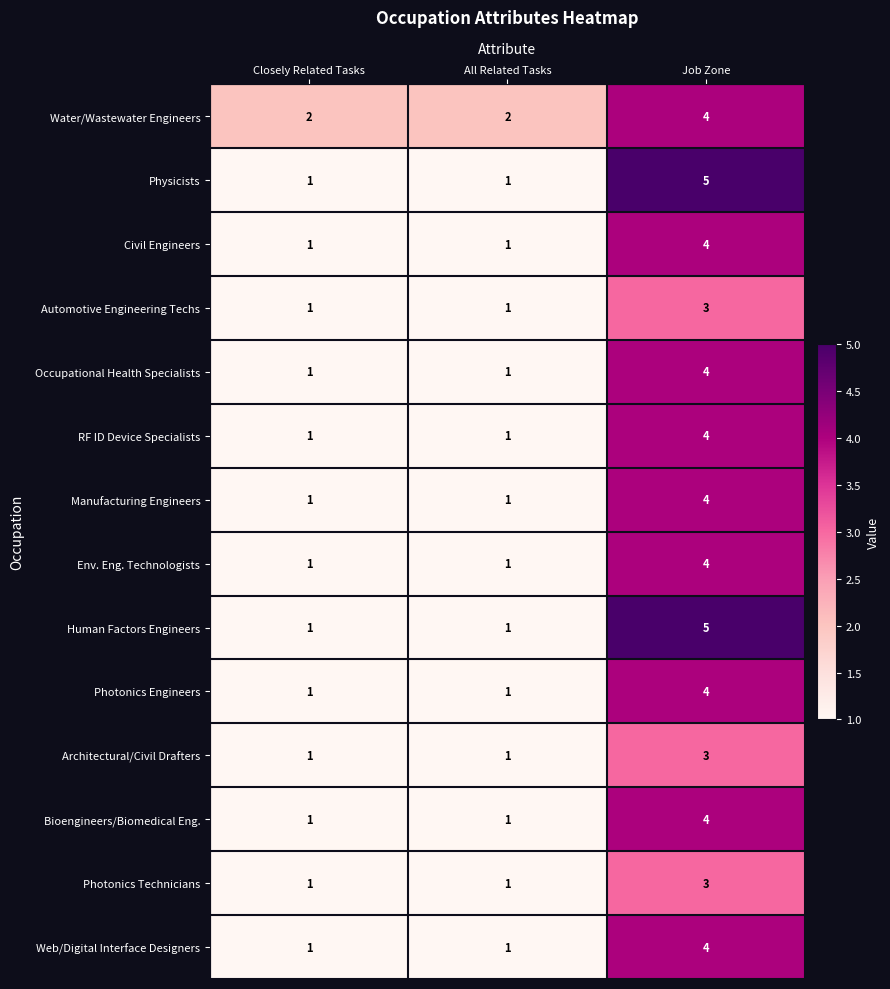

What is the highest value of the Human Factors Engineers series?

5